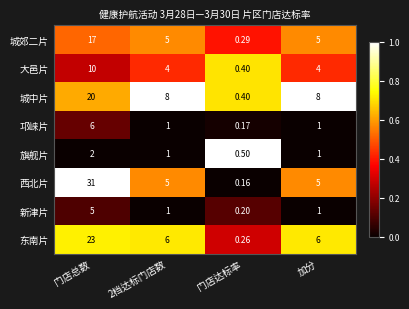

Which series changed the most between 2档达标门店数 and 门店达标率?

城中片